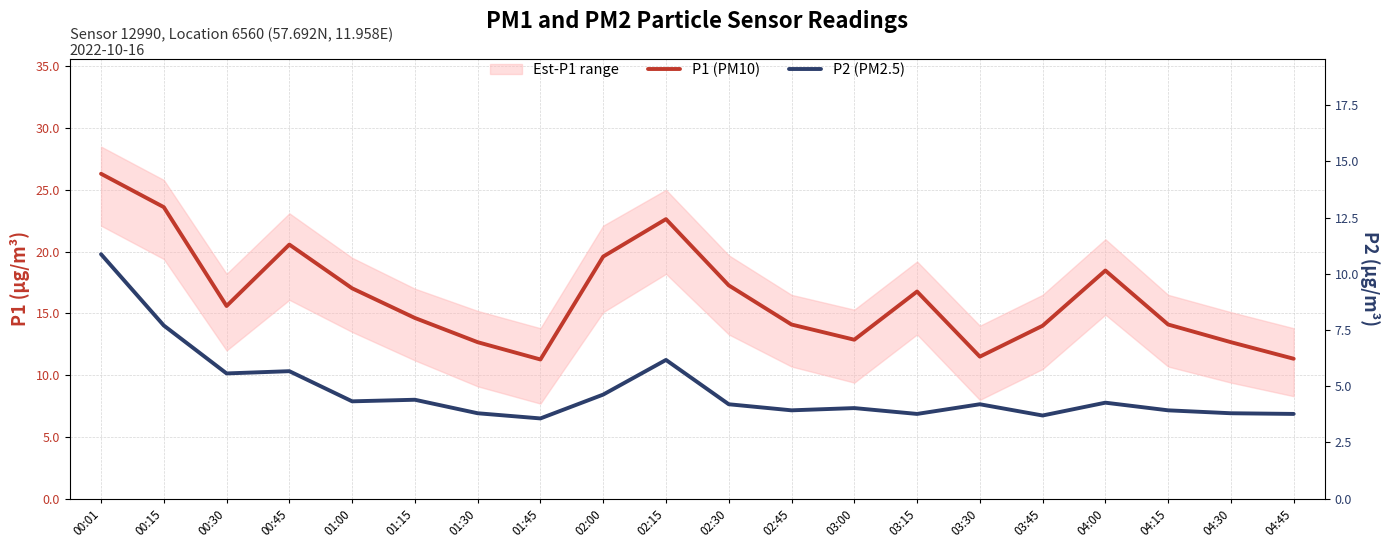

In P1 (PM10), how many points are higher than both neighbors (excluding endpoints)?

4